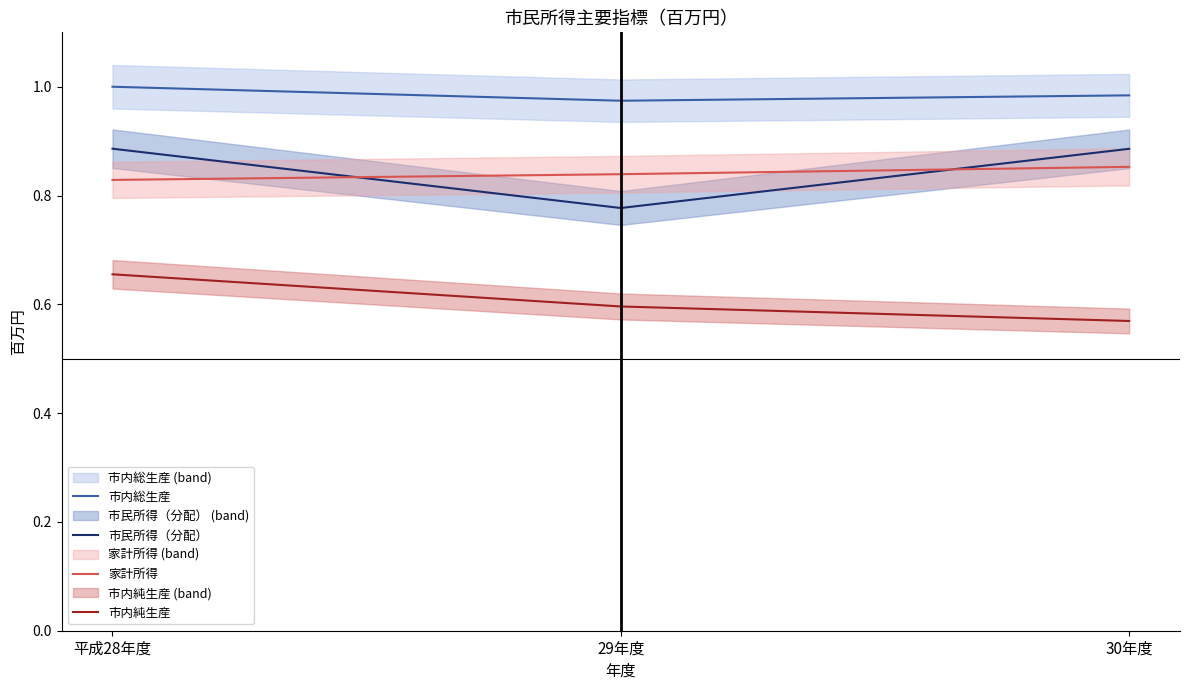

What is the maximum value for 市内総生産?

1.0